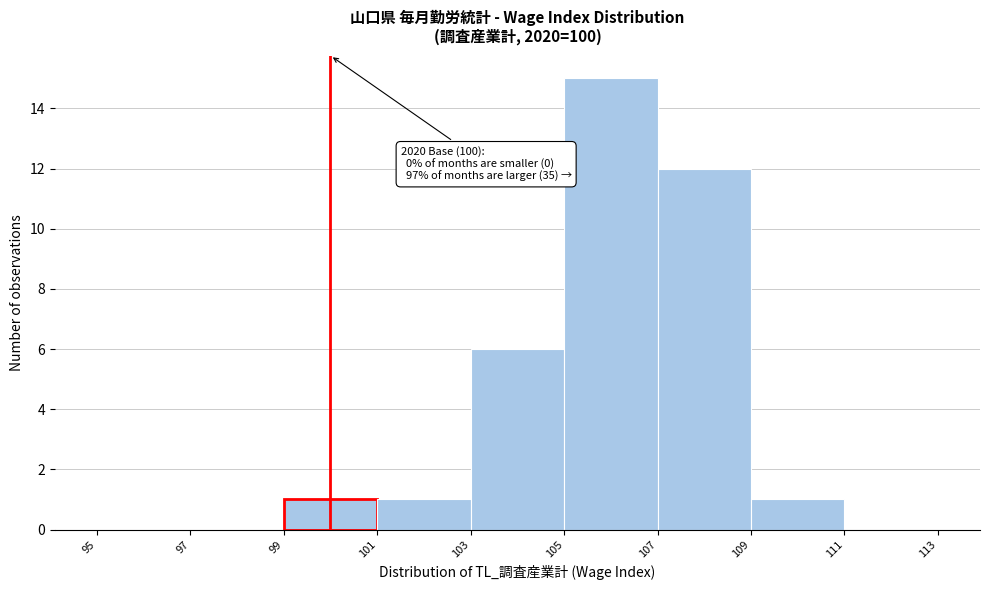

Which range on the x-axis has the tallest bar?

105 to 107